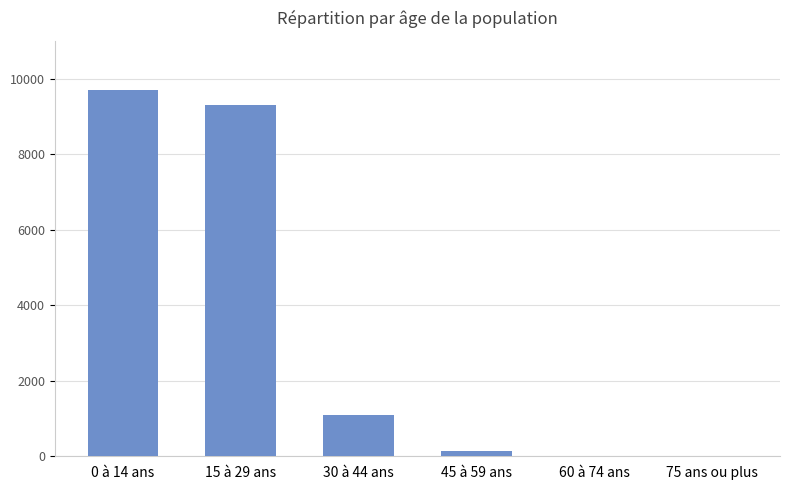

The chart shows a value of 3 at 75 ans ou plus. True or false?

True